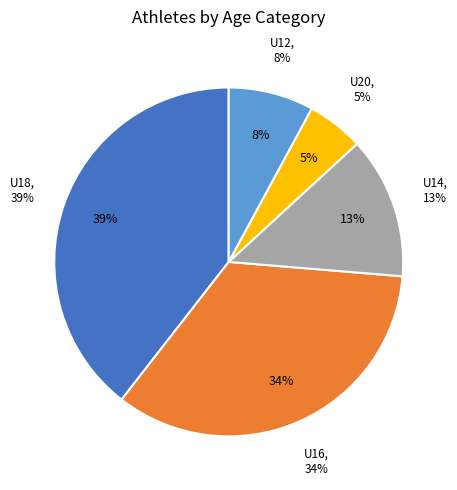

To the nearest percent, what is the combined percentage of U18 and U12?

47%